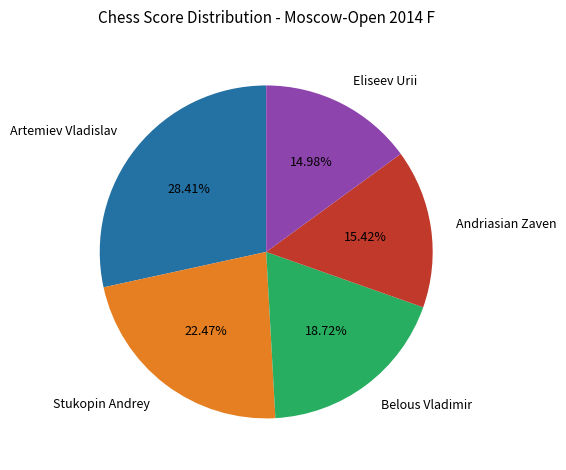

Is Andriasian Zaven the majority of the pie?

No